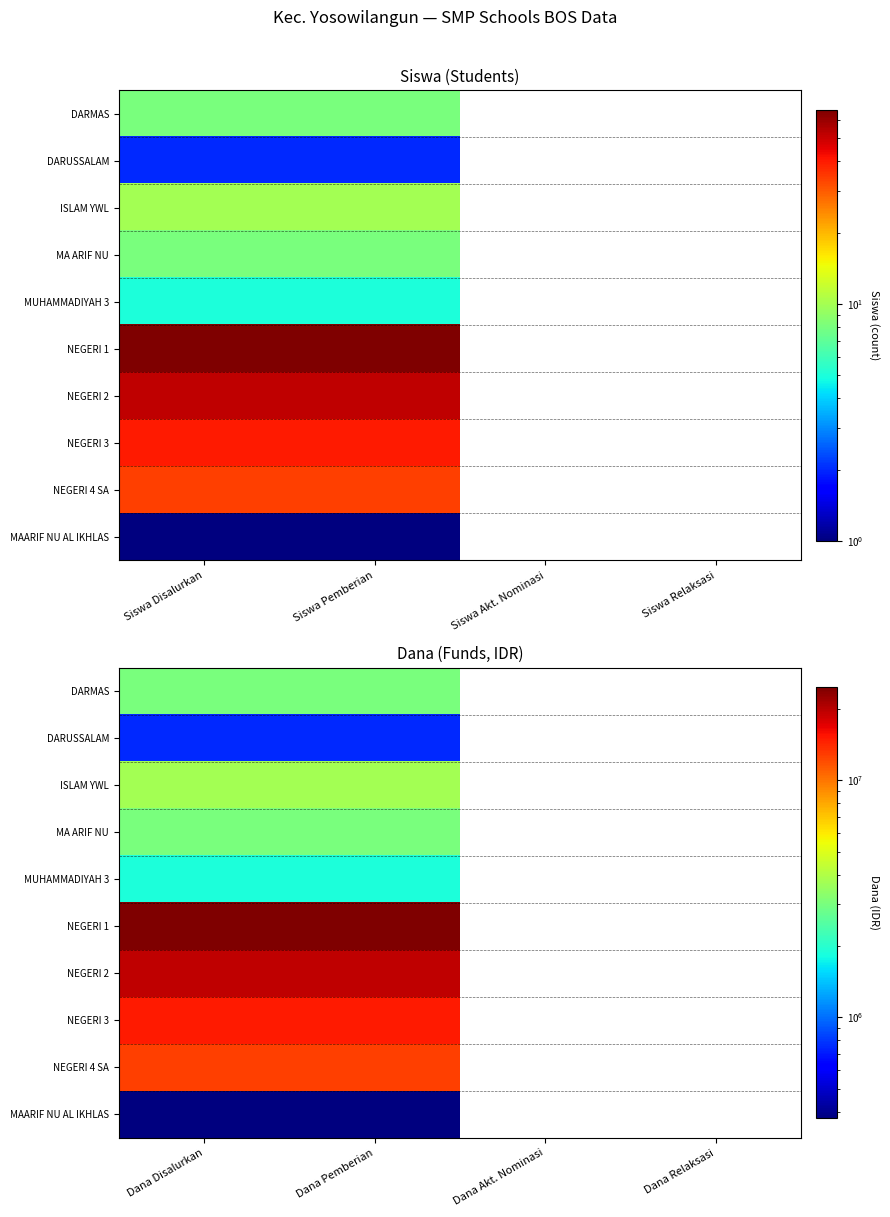

What is the greatest value displayed?

24750000